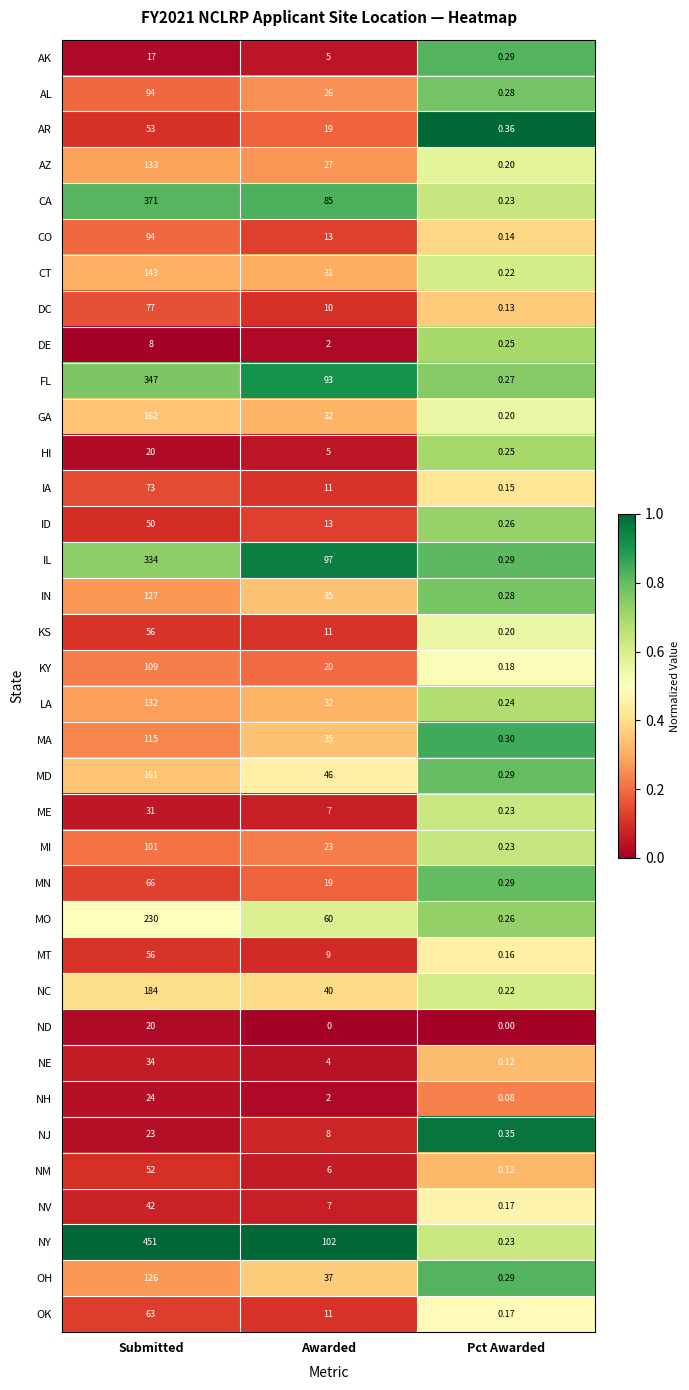

At which label does CT first exceed 31?

Submitted